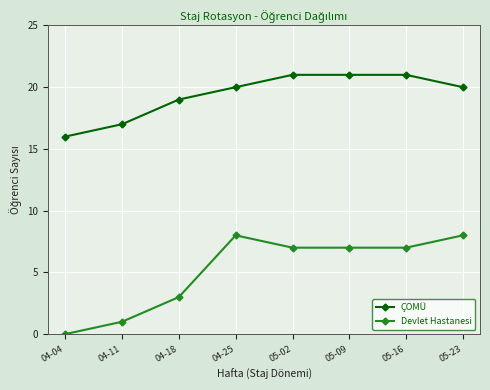

True or false: Devlet Hastanesi and ÇOMÜ intersect in this chart.

False